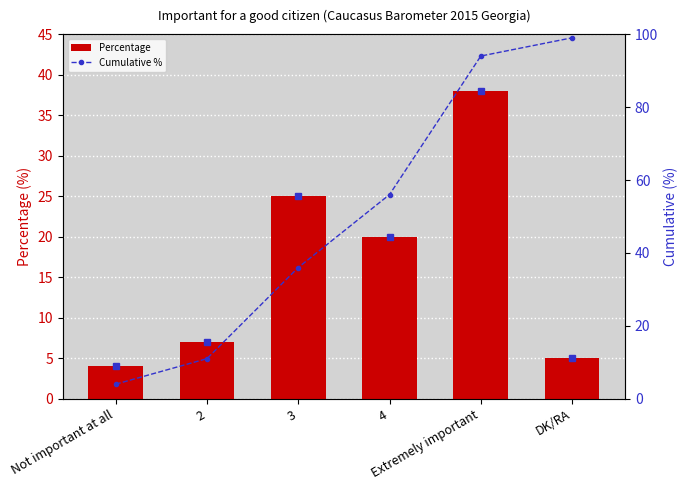

Are the bars grouped side by side (vs. stacked)?

Yes